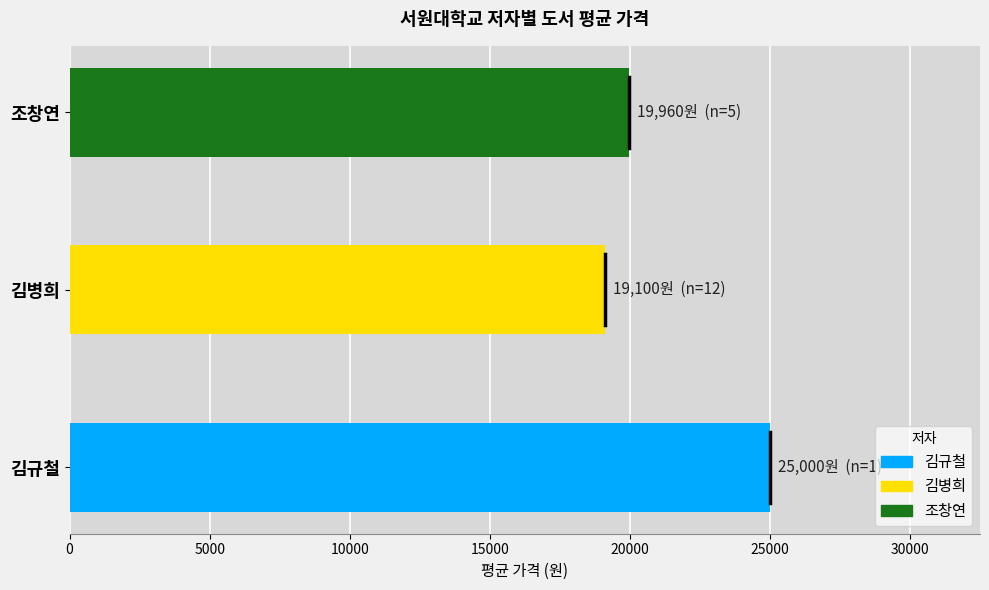

What is the sum of all values?

64060